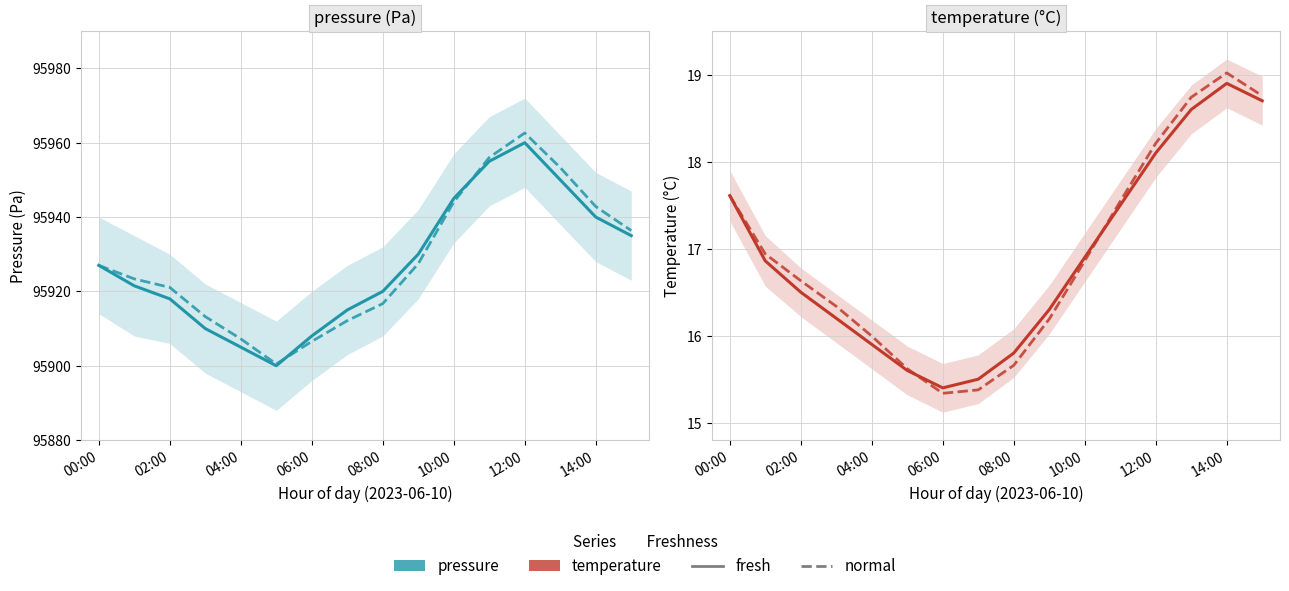

How many times do temperature (fresh) and temperature (normal) cross each other?

2